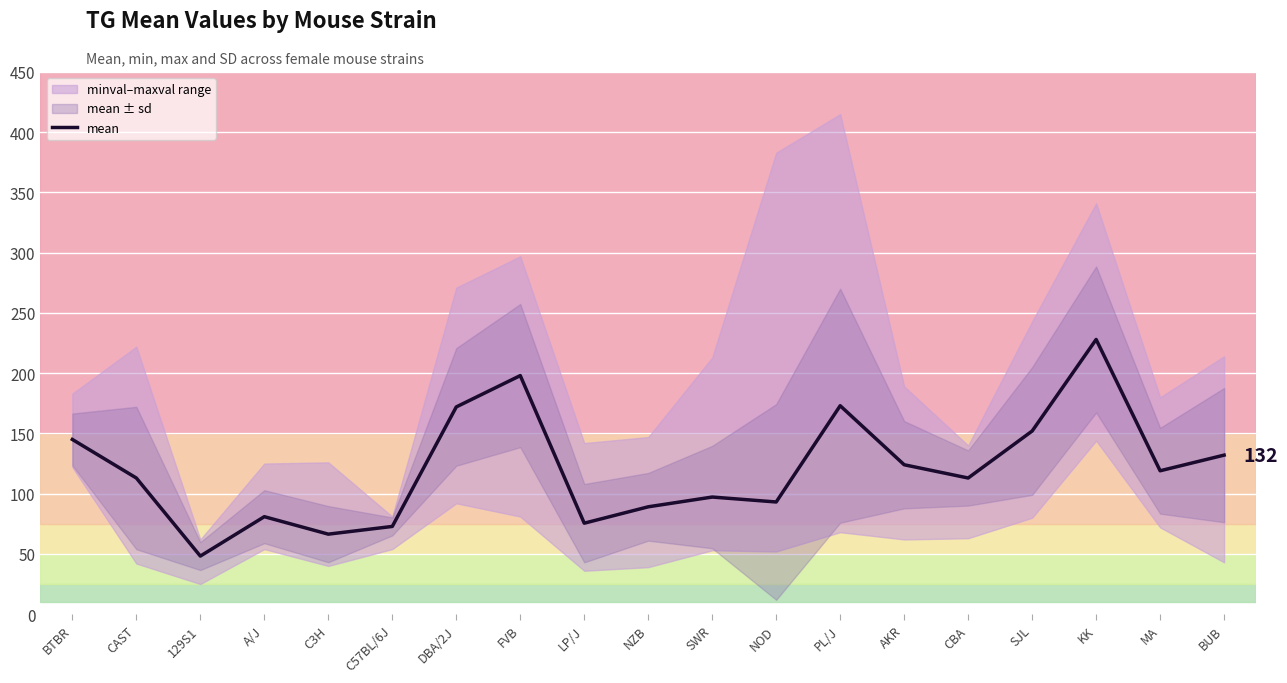

What is the label of the 6th point from the right?

AKR